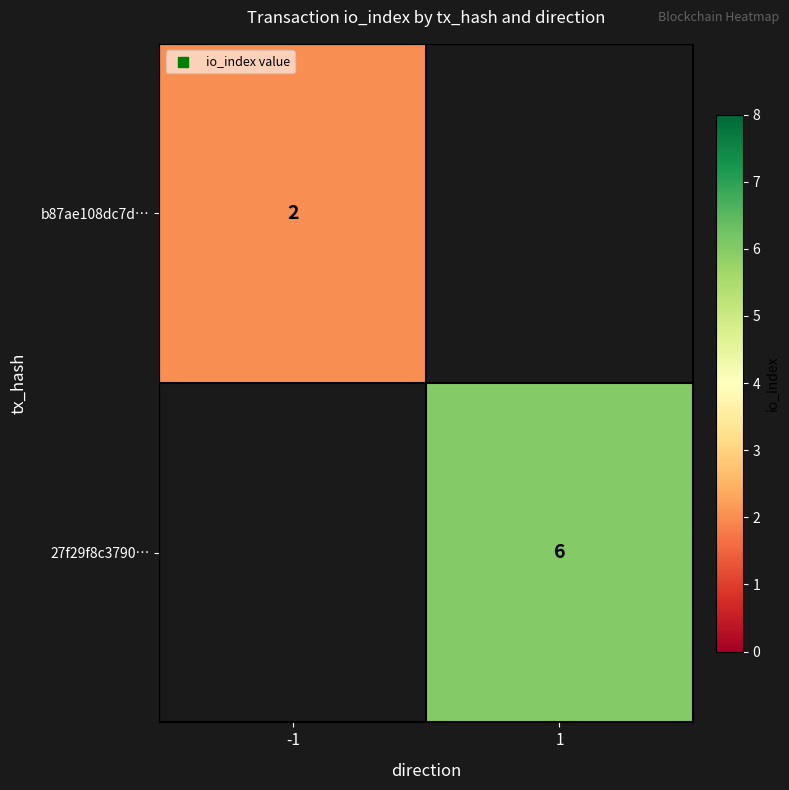

Is the value of 27f29f8c3790… at 1 greater than the value of b87ae108dc7d… at -1?

Yes